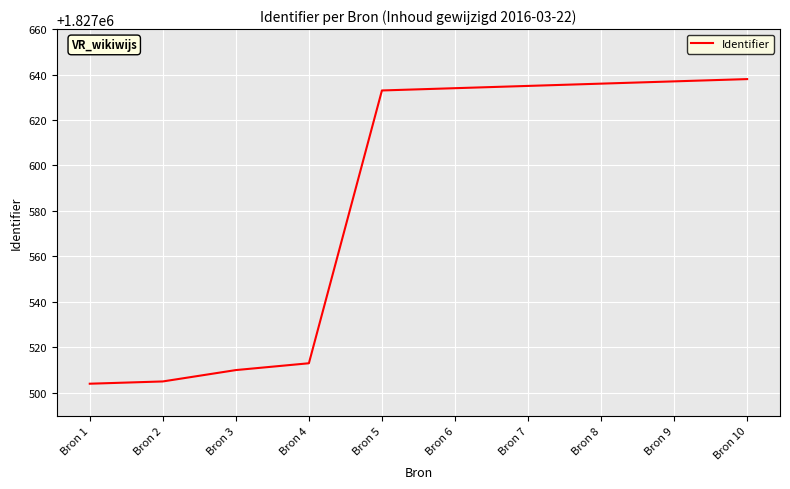

What is the difference between the second highest and second lowest values?

132